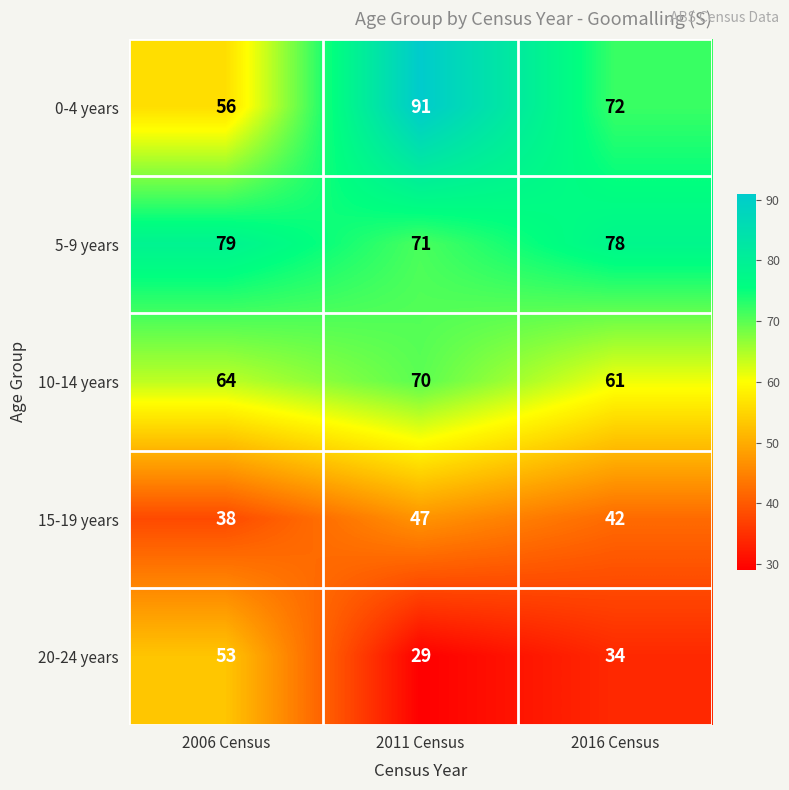

Which series has the largest range (max minus min)?

0-4 years